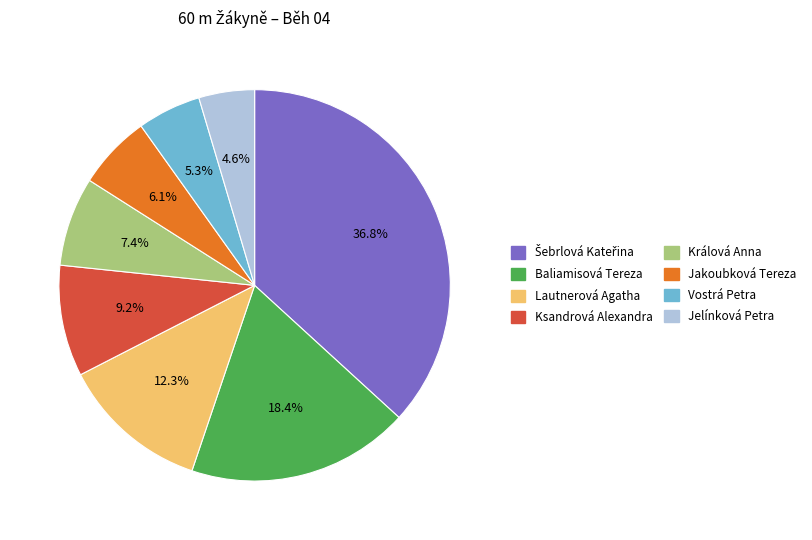

Which category has the smallest portion of the pie?

Jelínková Petra